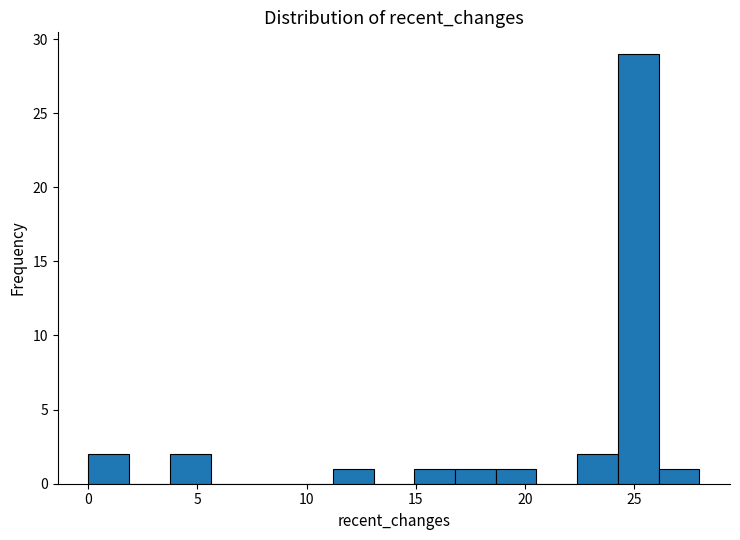

Around what value on the x-axis is the tallest bar? Give the approximate position of its centre, as read against the axis.

25.0